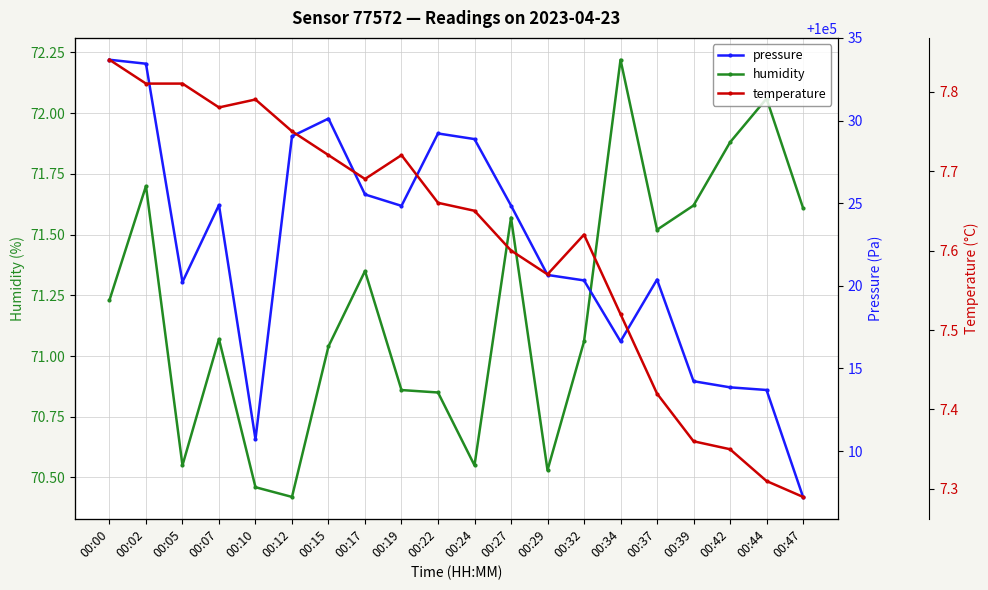

What is the difference between the maximum and minimum values in the humidity series?

1.8